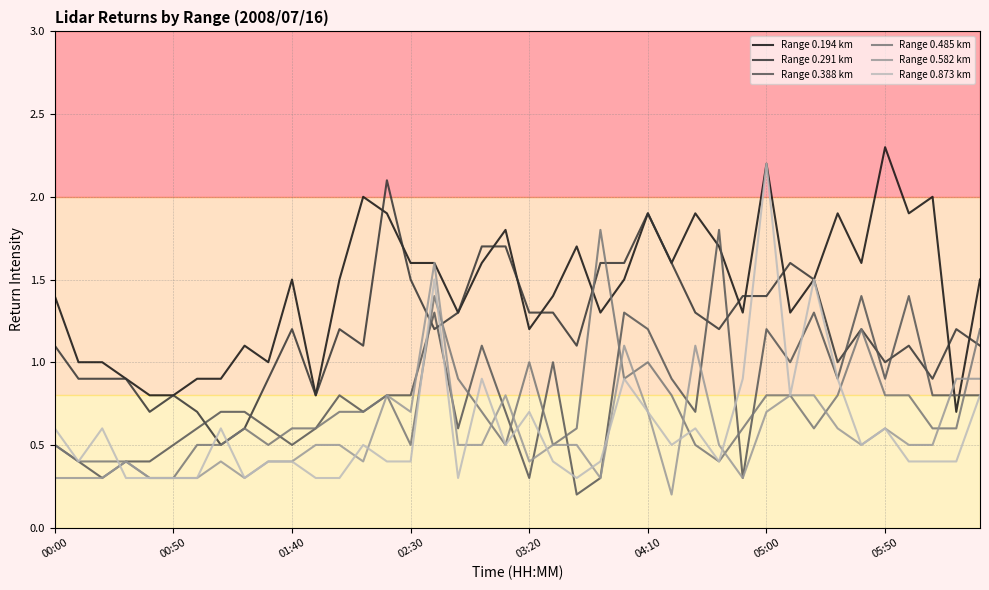

What is the greatest value displayed?

2.3